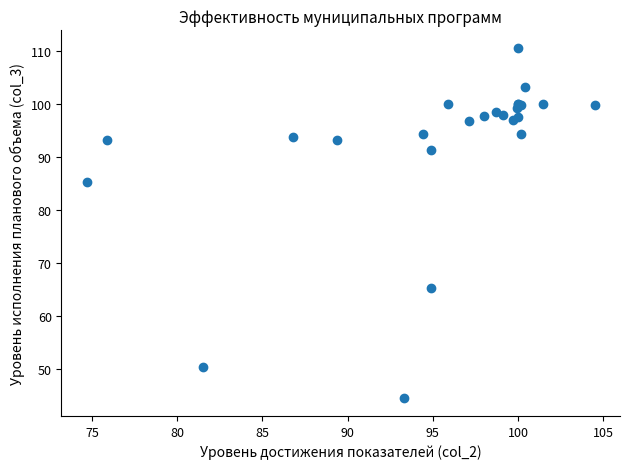

What Y value in the scatter plot is closest to 77?

85.3